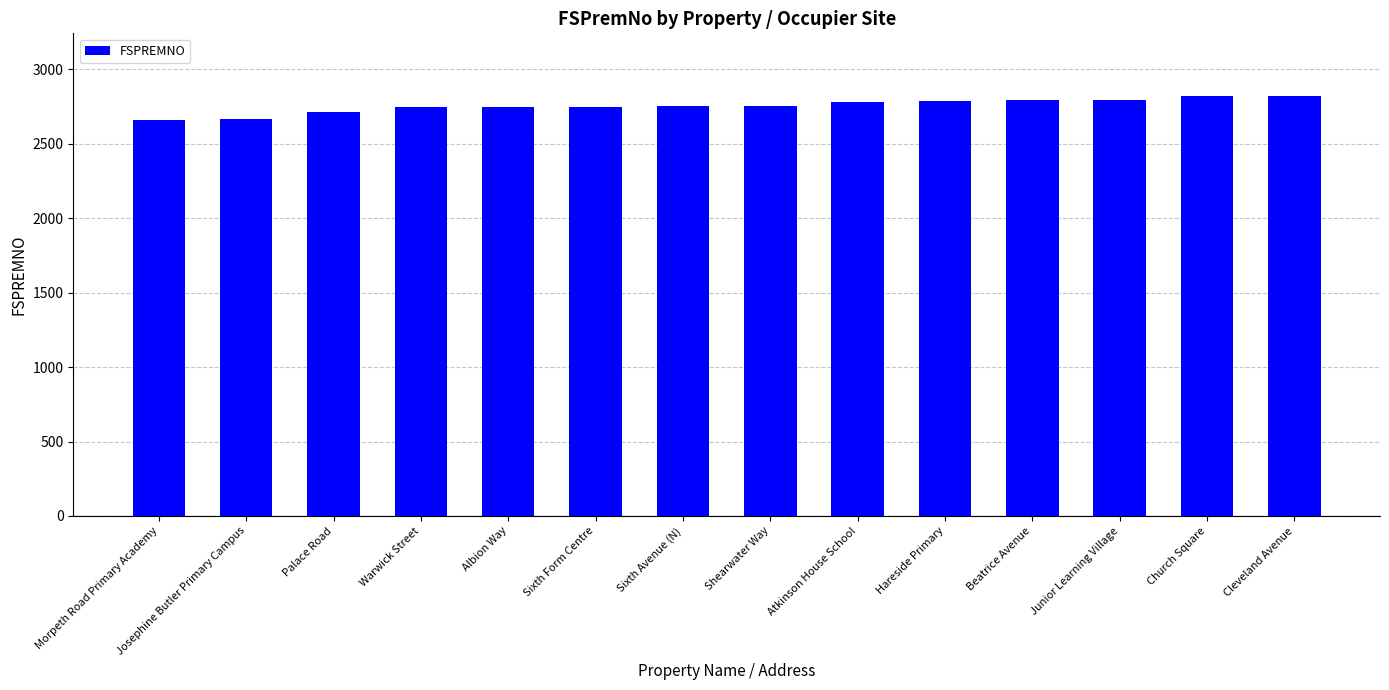

What is the smallest value displayed?

2663